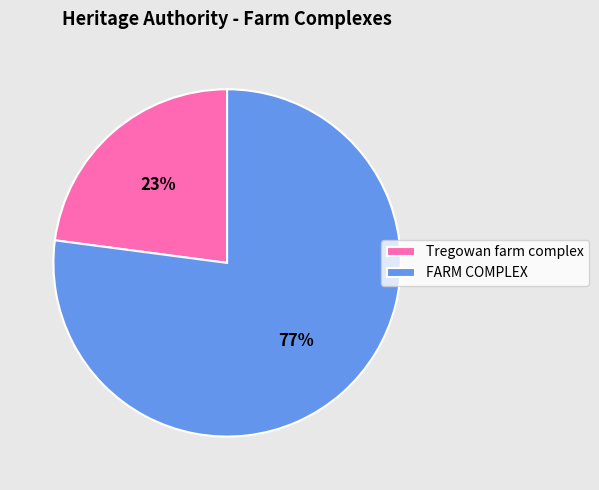

True or false: Tregowan farm complex accounts for 23% of the total.

True